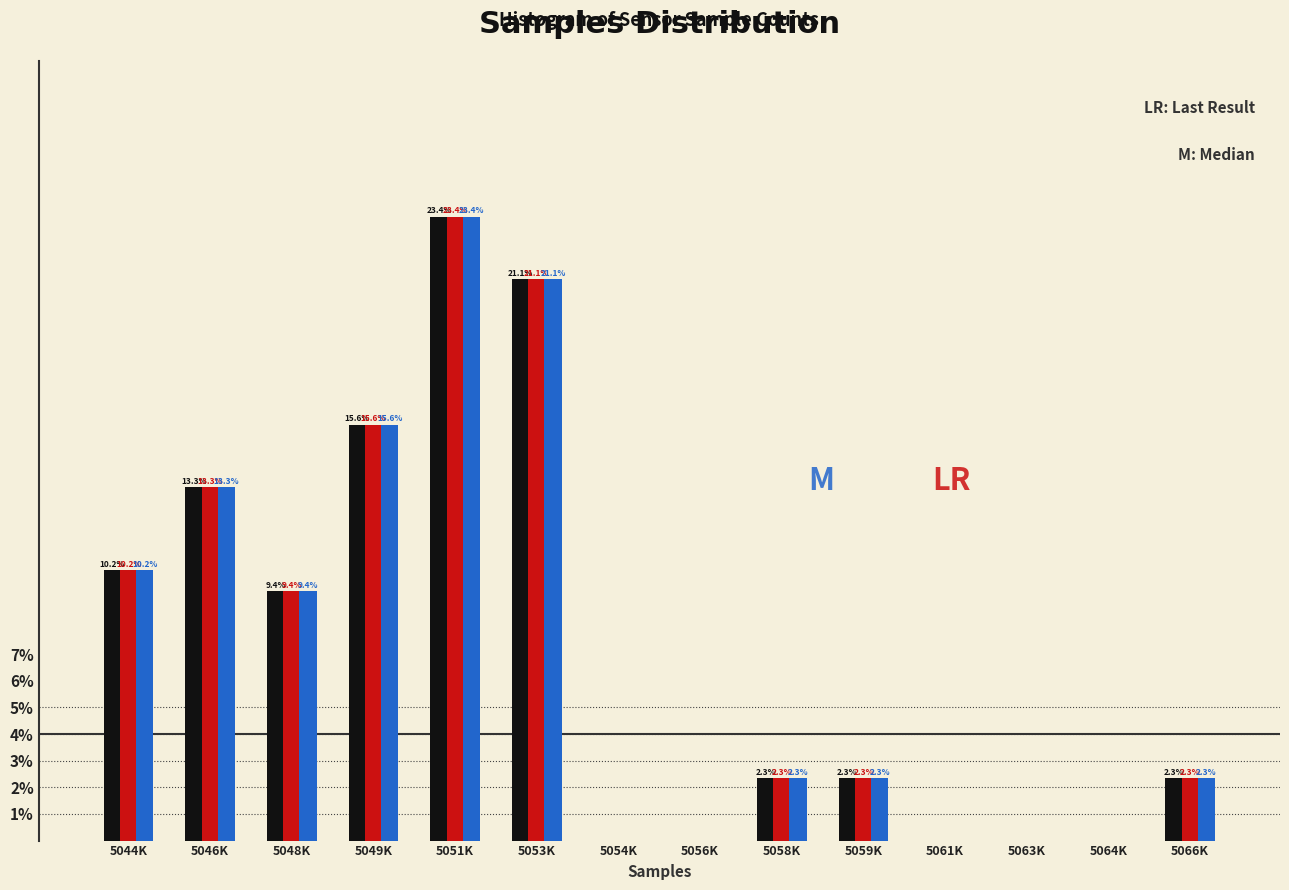

What is the maximum value shown in the chart?

23.4